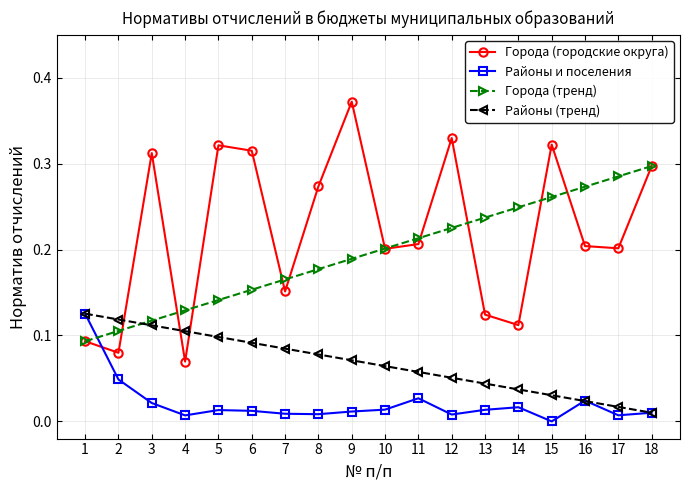

How many lines are shown in the chart?

4